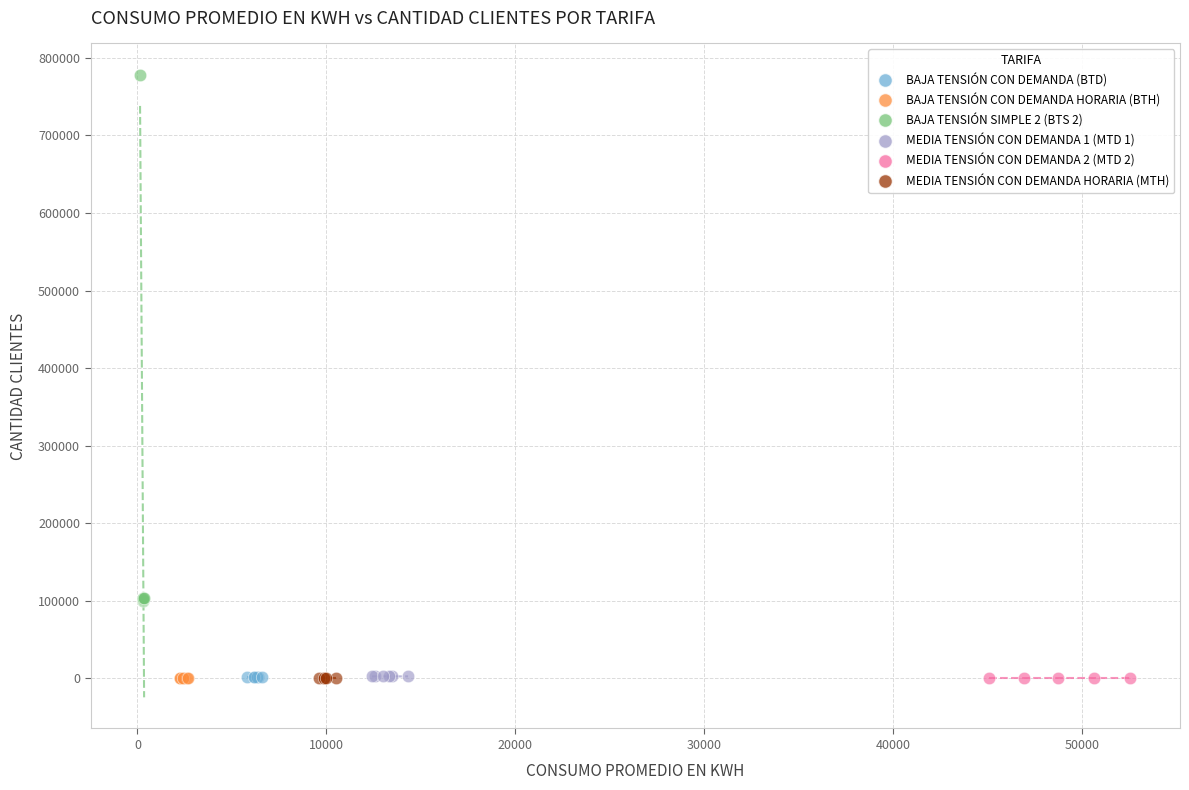

Which series reaches the maximum Y coordinate?

BAJA TENSIÓN SIMPLE 2 (BTS 2)